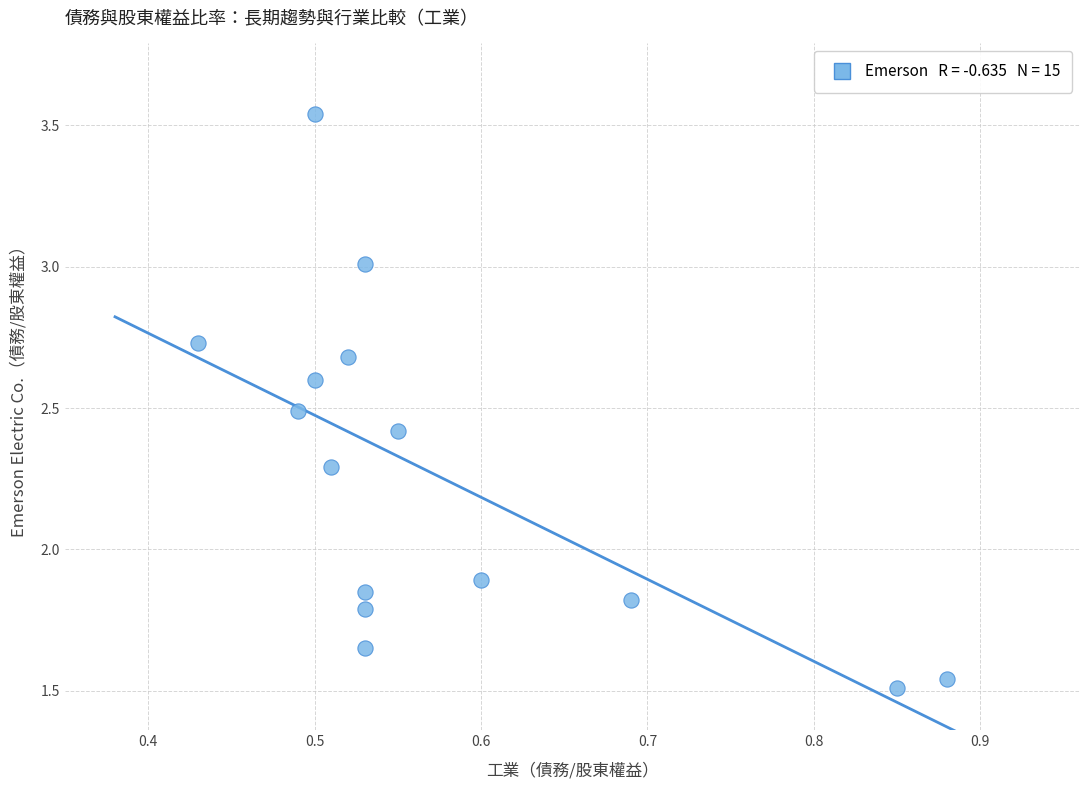

What is the range of X values (max minus min)?

0.5